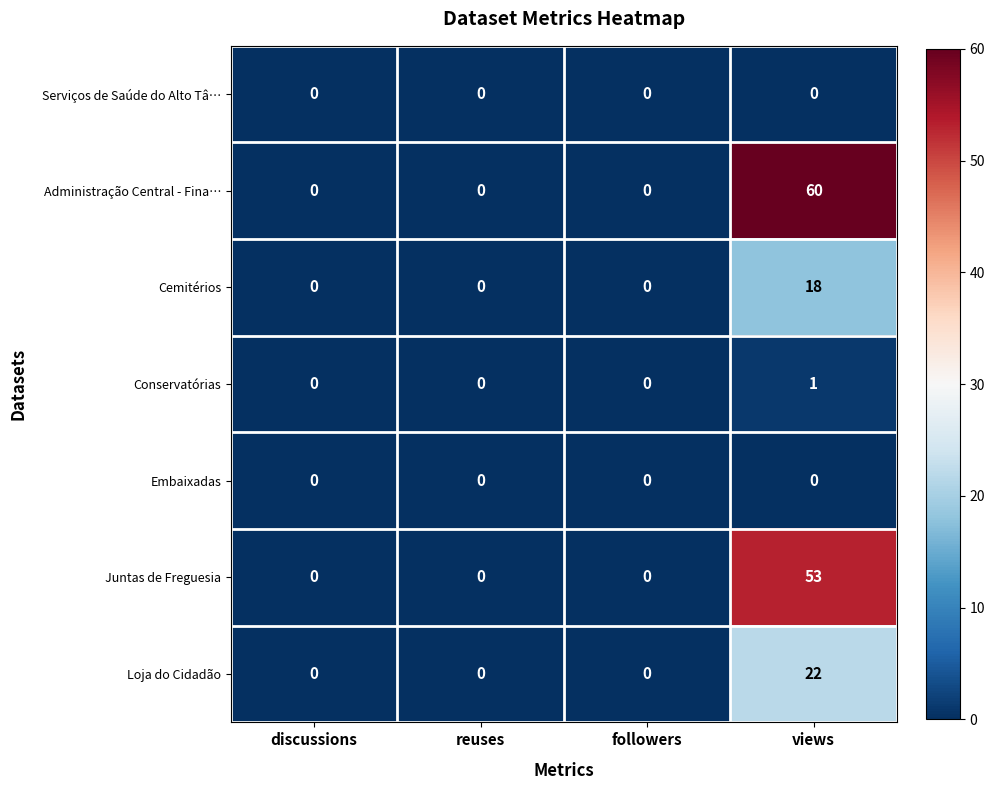

Which series has the largest range (max minus min)?

Administração Central - Fina…